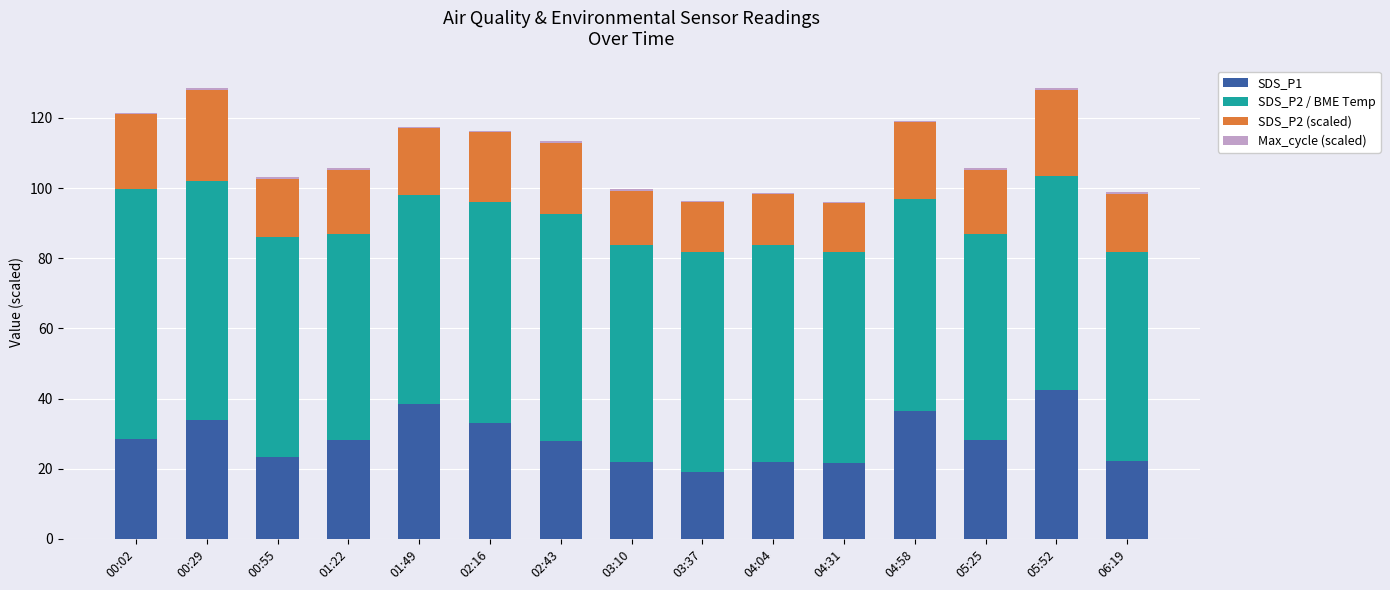

At which label does SDS_P1 reach its peak?

05:52